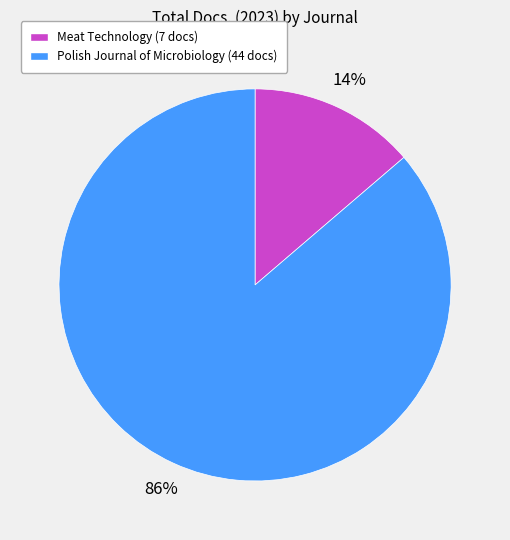

Does any single category account for the majority?

Yes